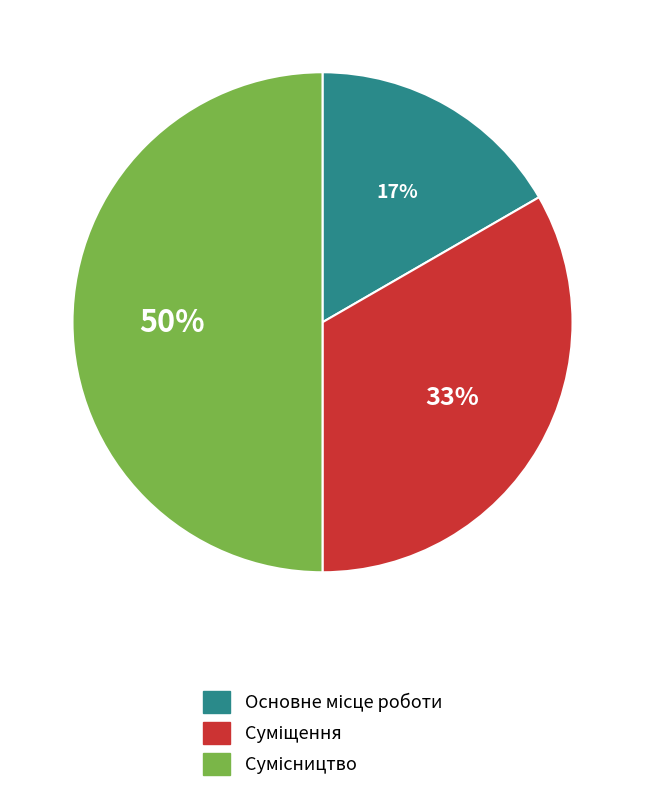

To the nearest percent, what is the difference between the largest and smallest slice percentages?

33%